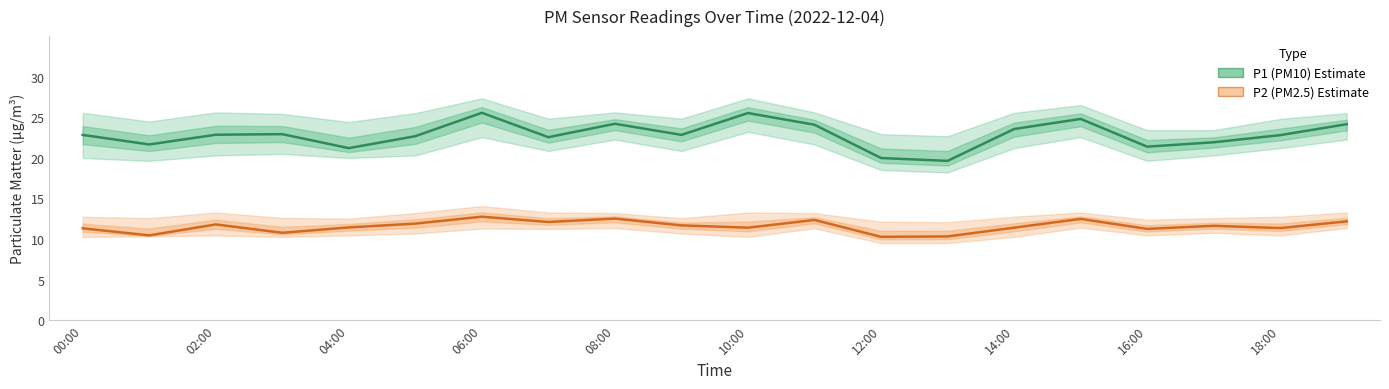

Does the chart display data point markers on the line(s)?

No